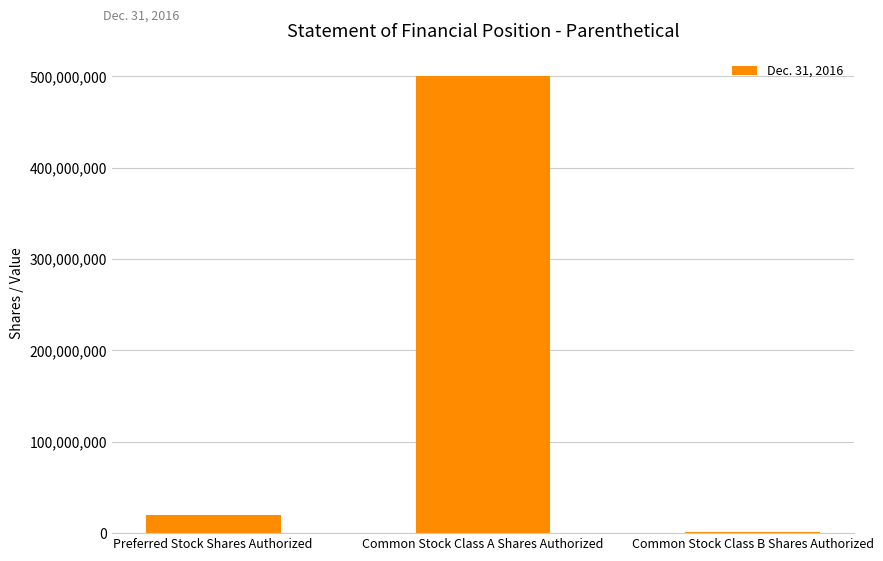

Which label corresponds to the smallest value in the chart?

Common Stock Class B Shares Authorized